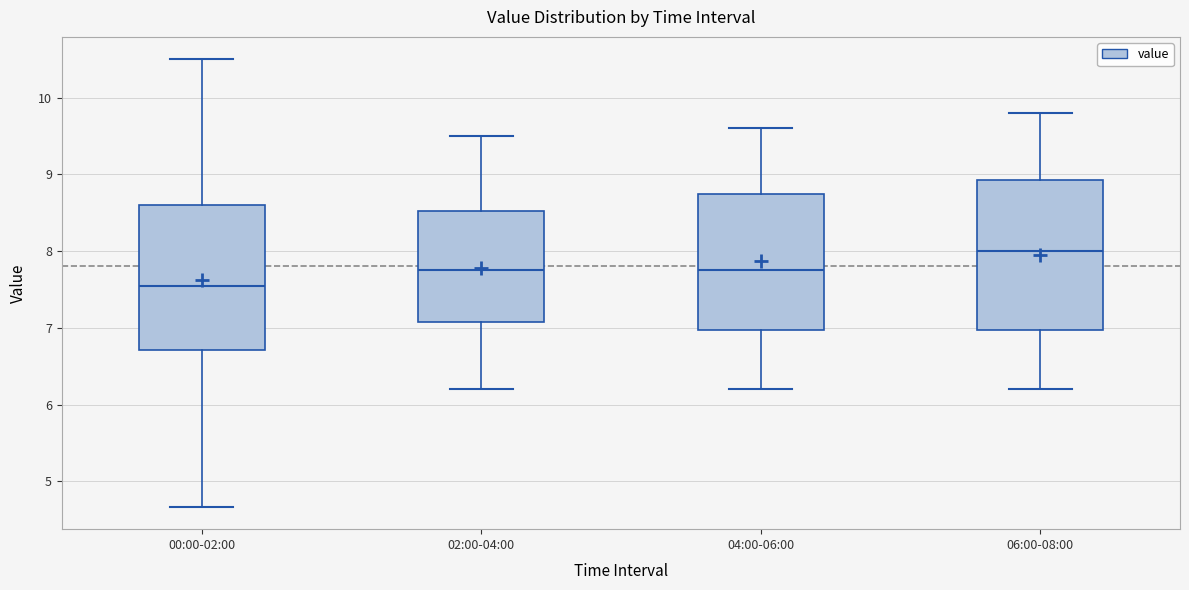

Which box has the lowest median line?

00:00-02:00